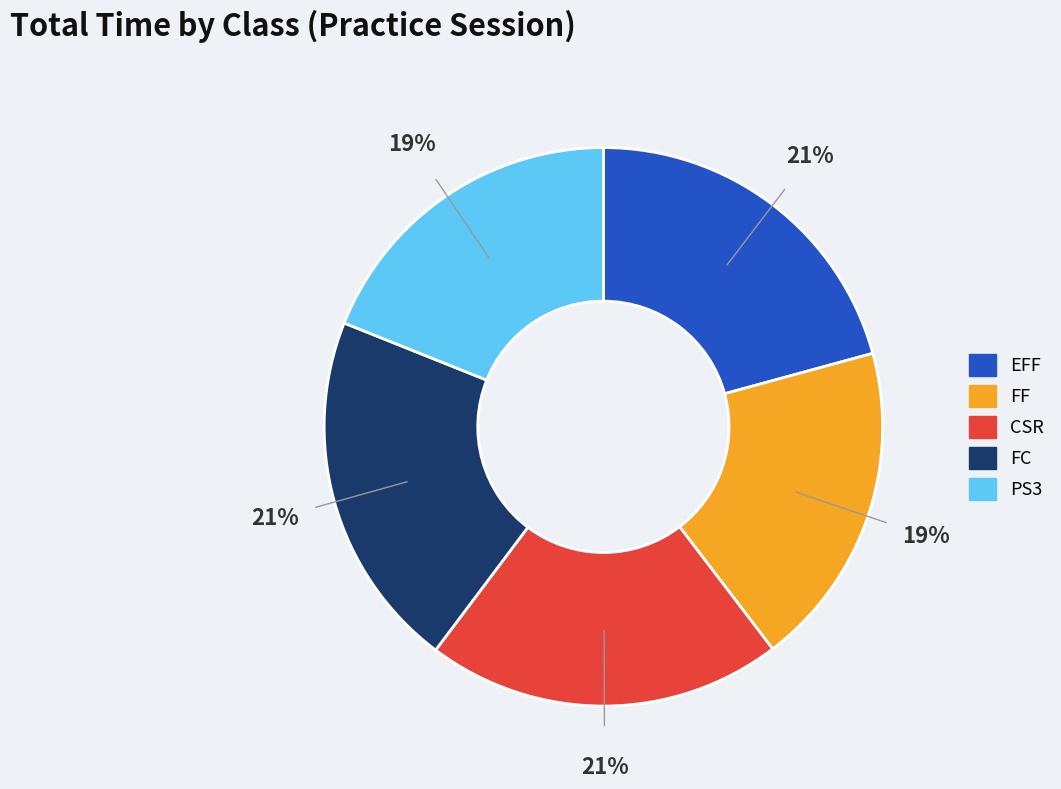

Does any single category account for the majority?

No